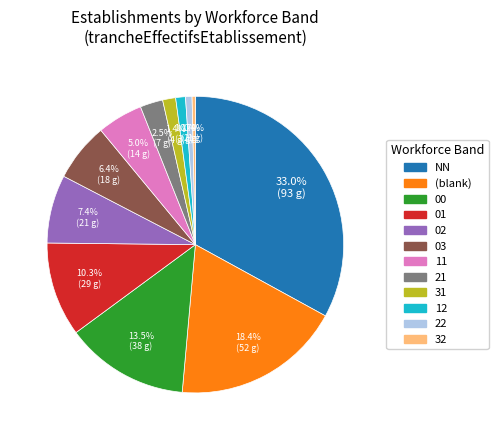

Is there a majority slice in this chart?

No